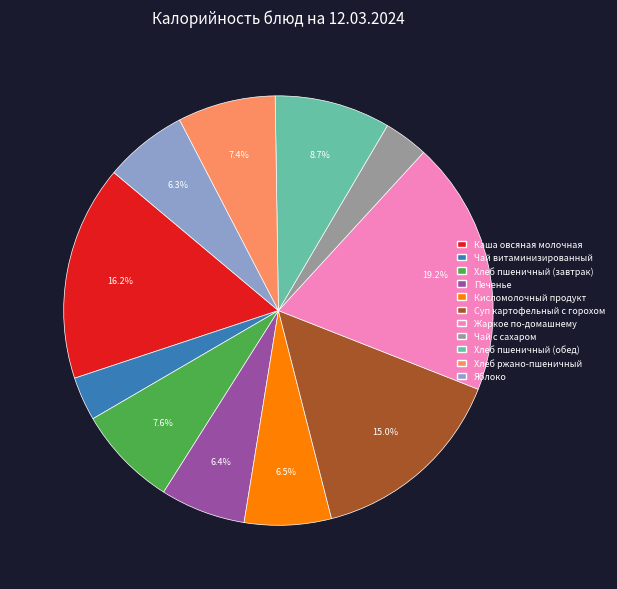

How many segments does this pie chart have?

11